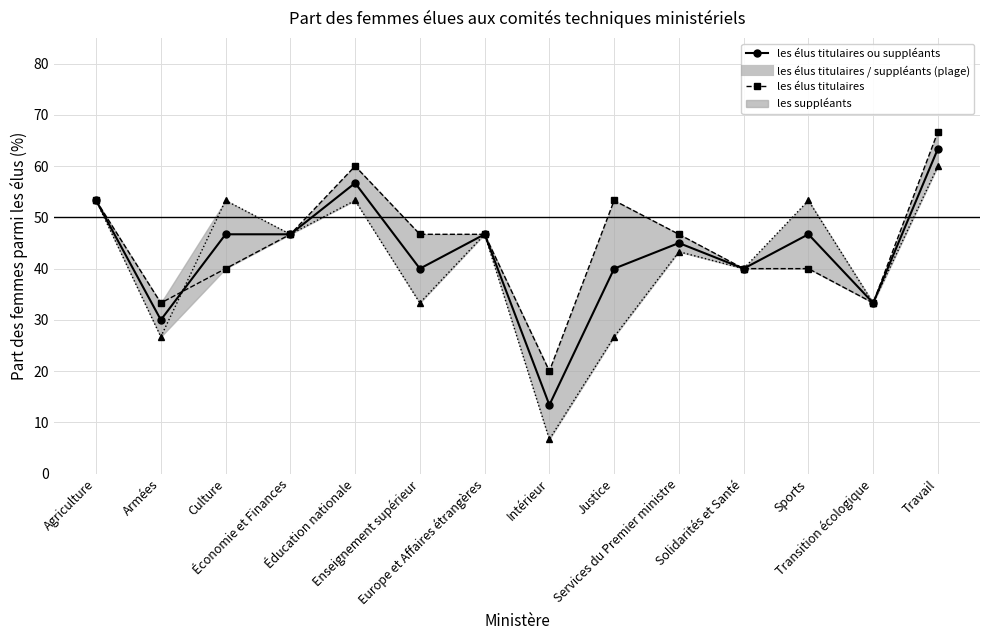

What position from the left is Solidarités et Santé?

11